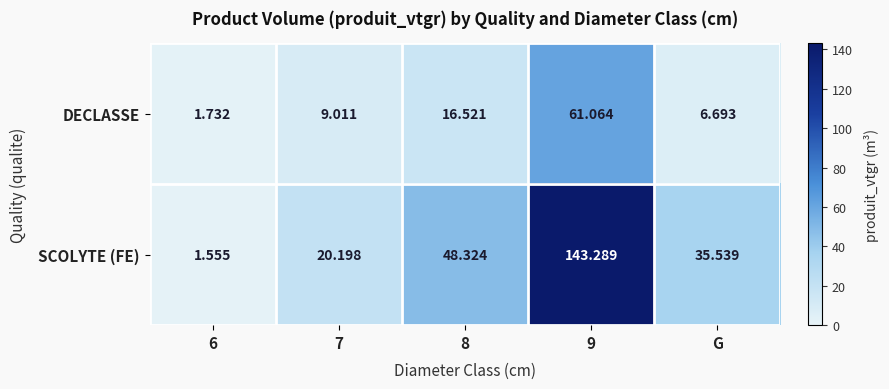

Which category has the highest value across all series?

9